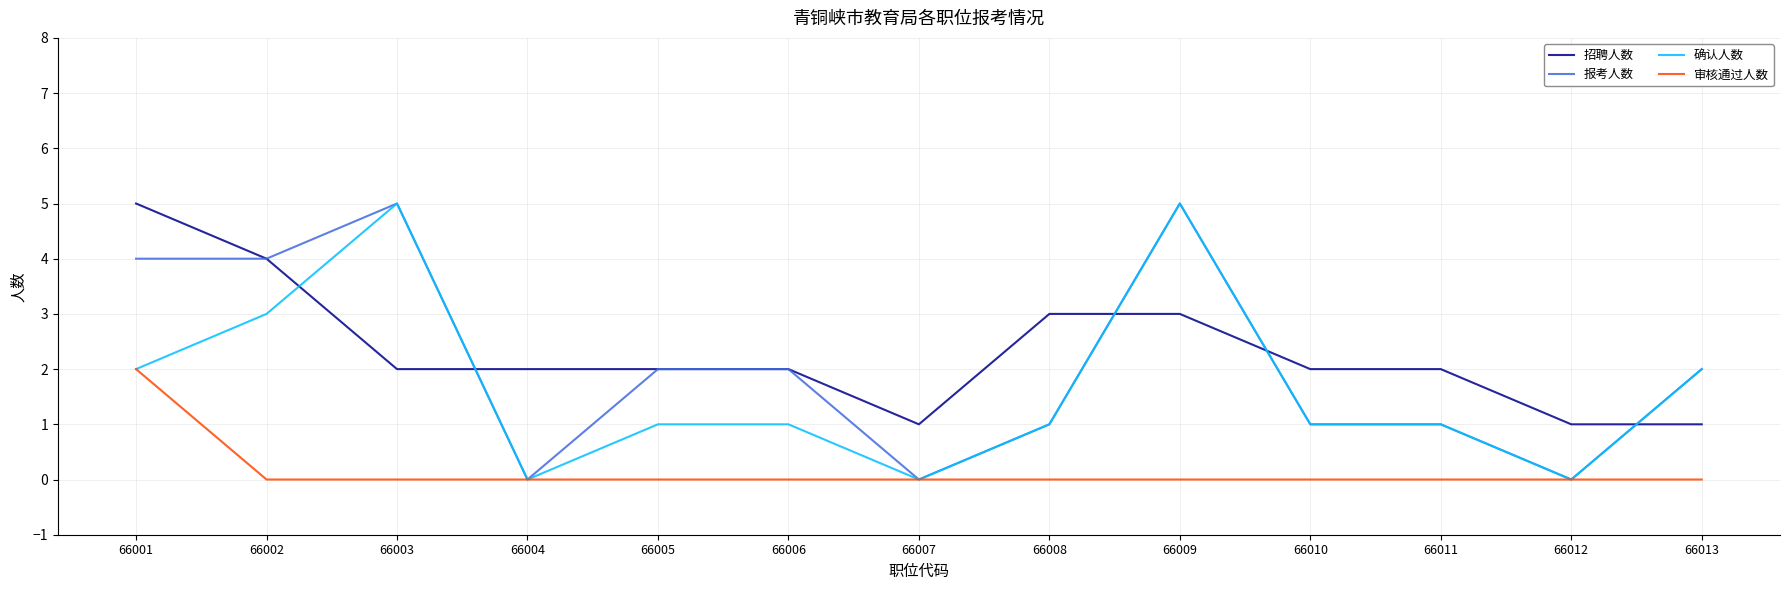

What value does the 报考人数 series have at 66011?

1